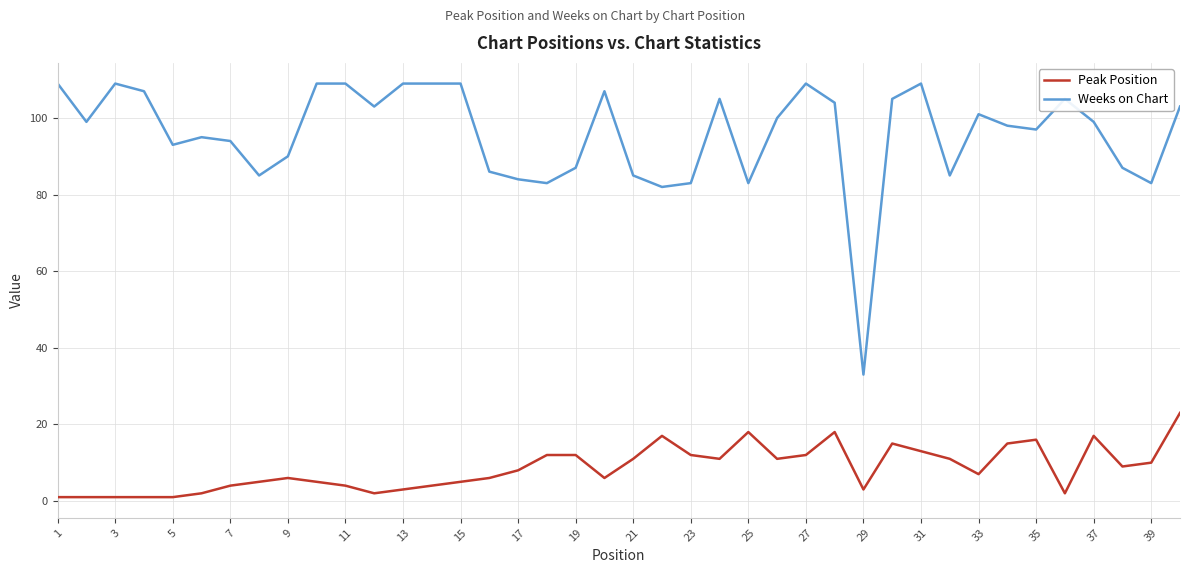

What is the minimum value for Weeks on Chart?

33